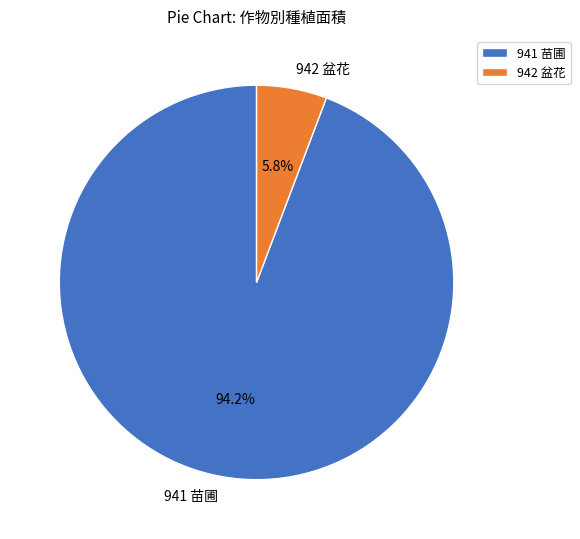

To the nearest percent, what is the difference between the largest and smallest slice percentages?

88%